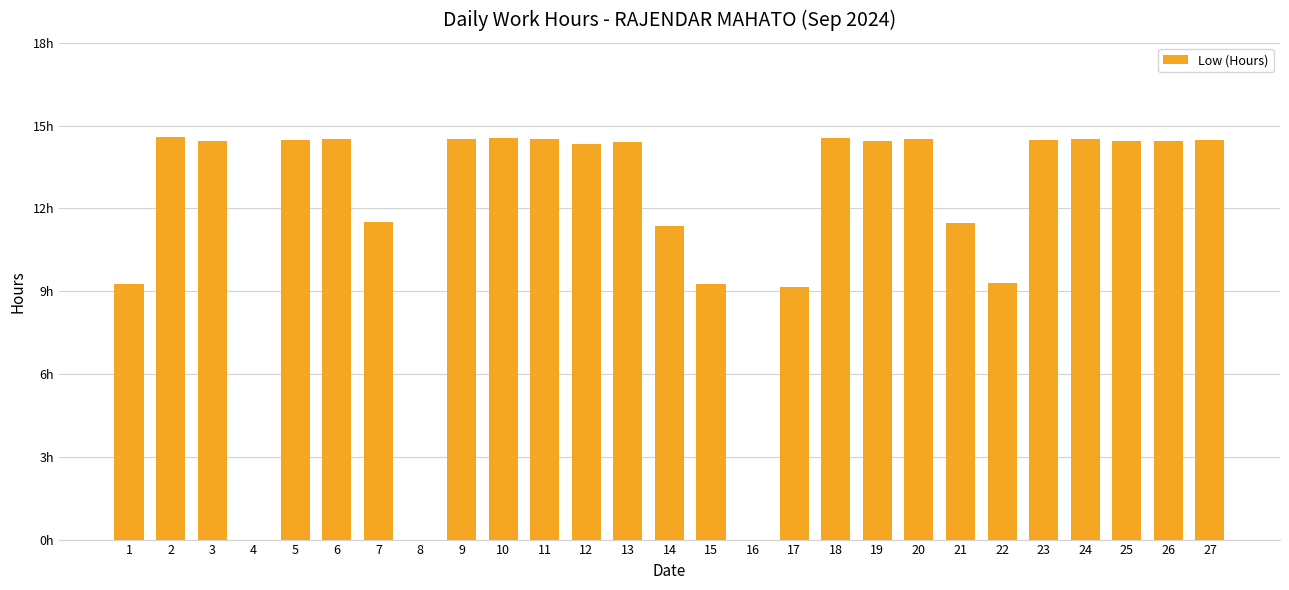

At which label does the data first exceed 14?

2